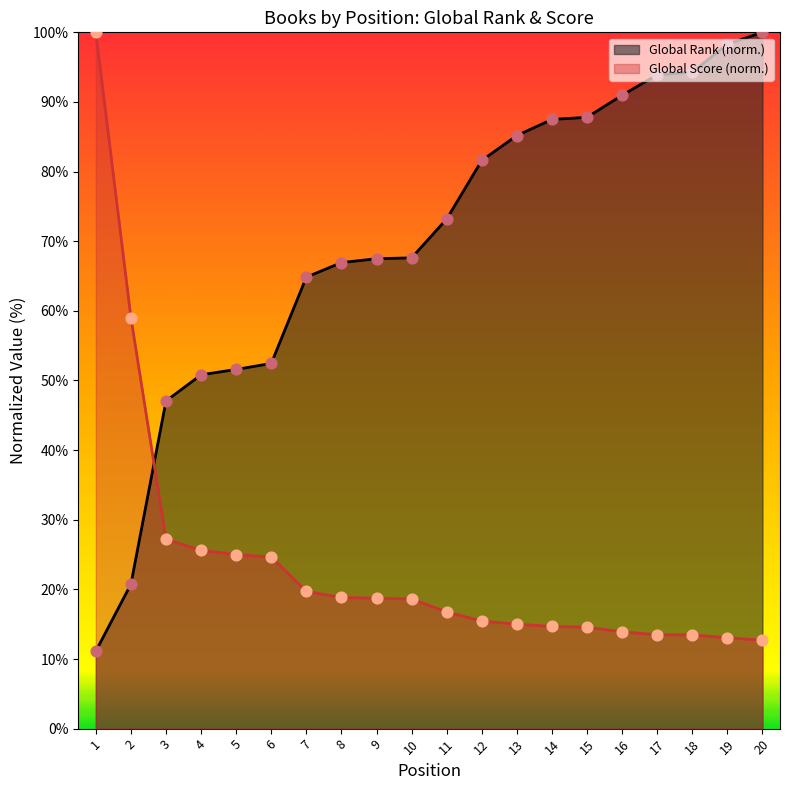

What is the total value across all series at 8?

85.8